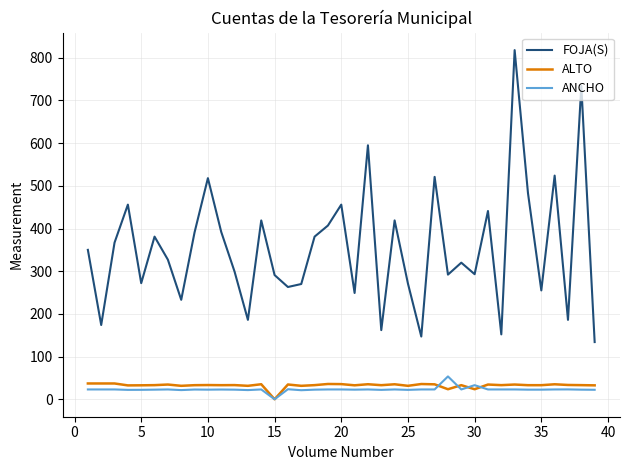

What is the maximum value shown in the chart?

818.0